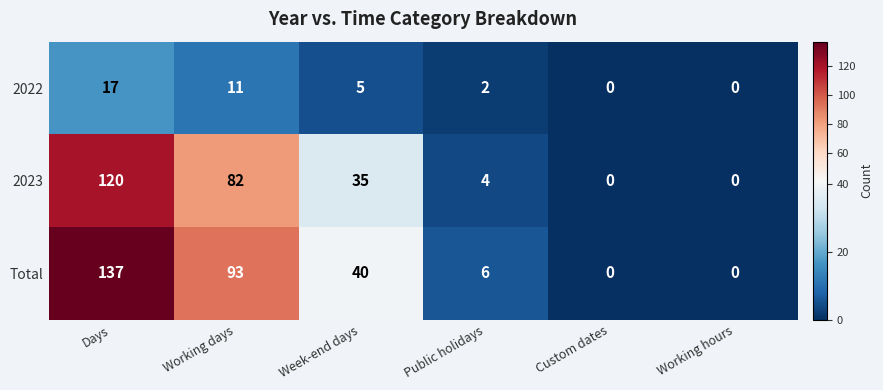

Rank the series at Working days from highest to lowest value.

Total, 2023, 2022